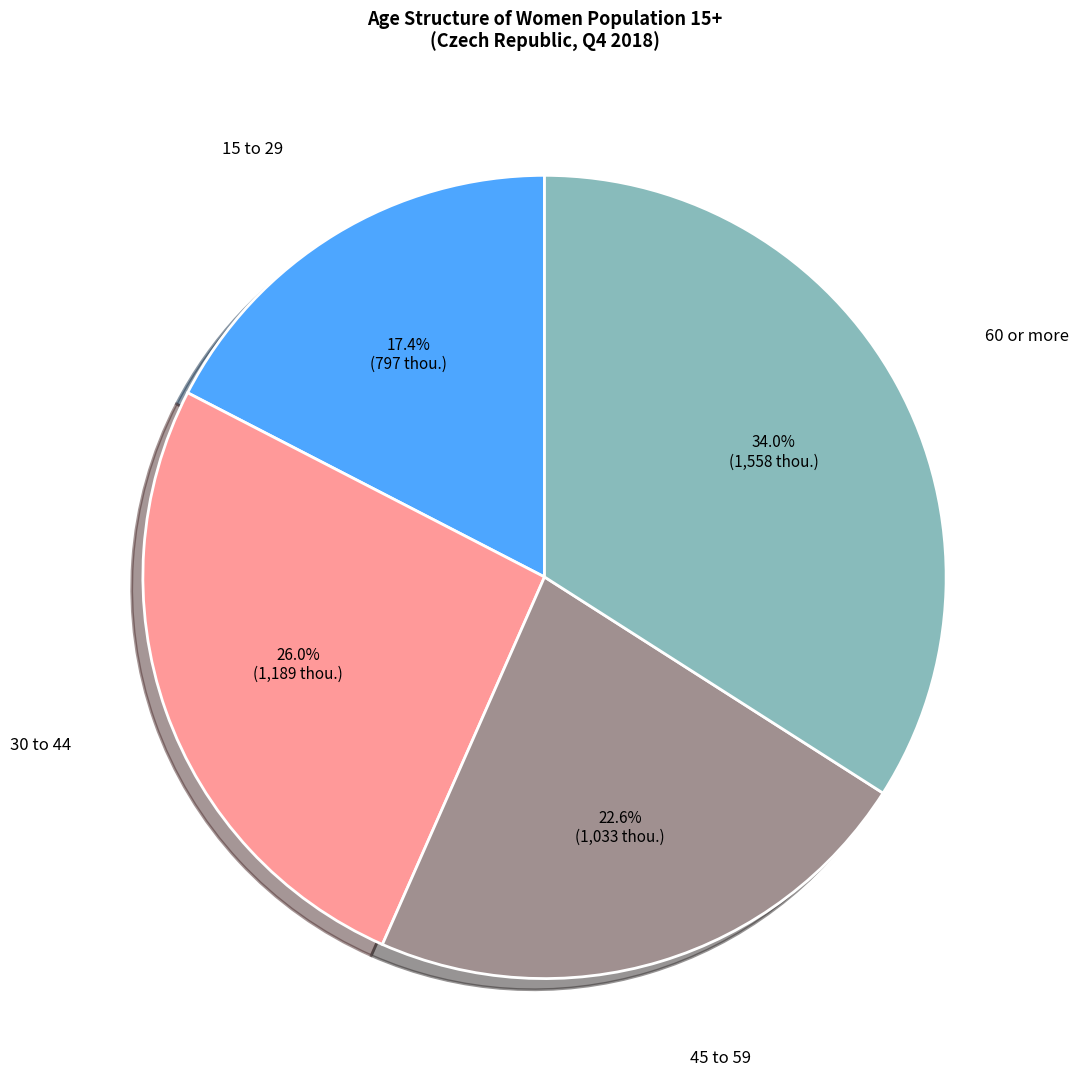

Is it true that 60 or more is 47% of the pie?

False